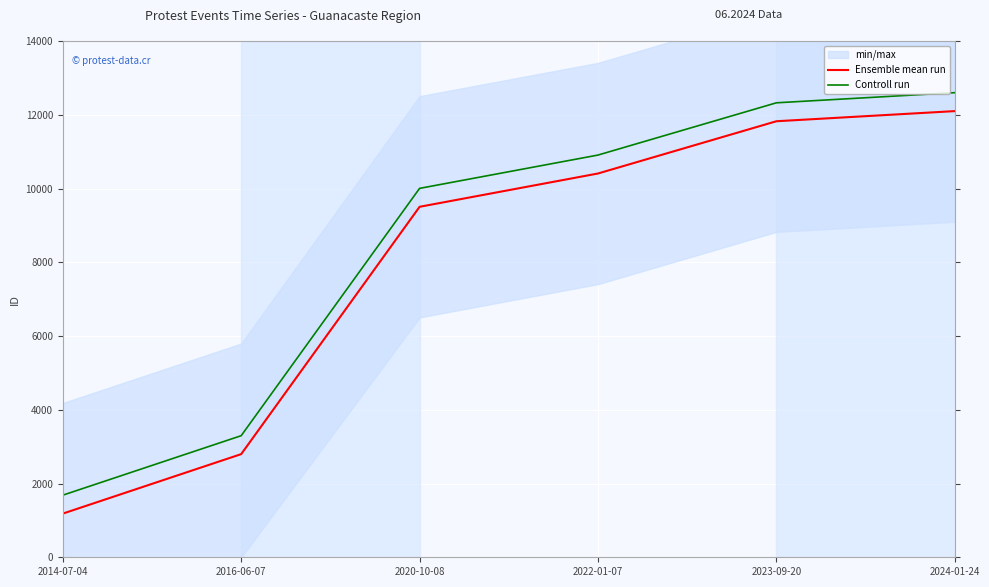

Which has a higher value, 2024-01-24 or 2020-10-08?

2024-01-24